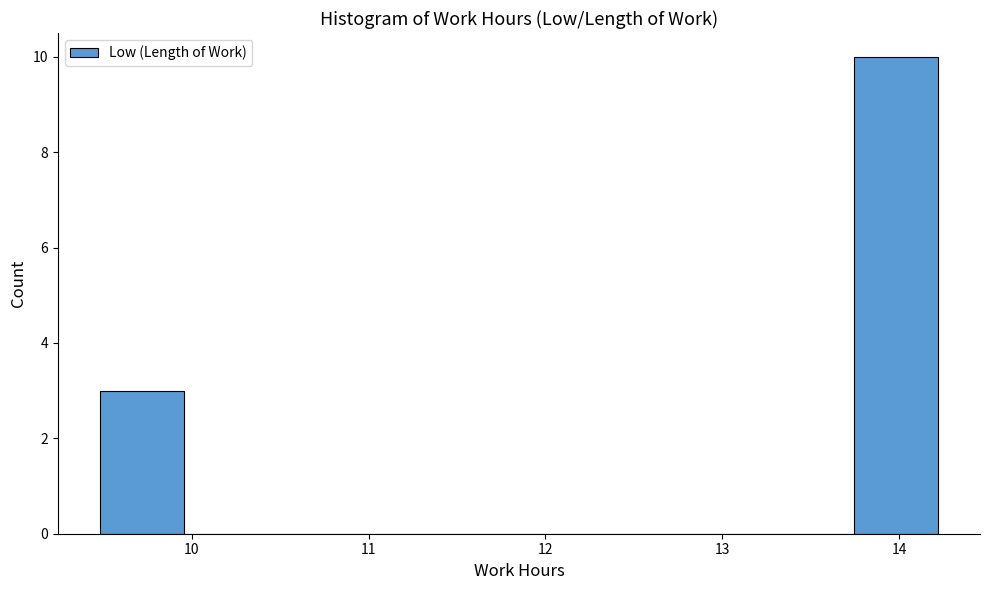

Reading left to right, list every bar in this chart as the range it spans on the x-axis followed by its height. Neither the bar edges nor the heights are printed on the chart, so give them approximately, as read against the axes.

9.5 to 10.0: 3
10.0 to 10.4: 0
10.4 to 10.9: 0
10.9 to 11.4: 0
11.4 to 11.9: 0
11.9 to 12.3: 0
12.3 to 12.8: 0
12.8 to 13.3: 0
13.3 to 13.7: 0
13.7 to 14.2: 10